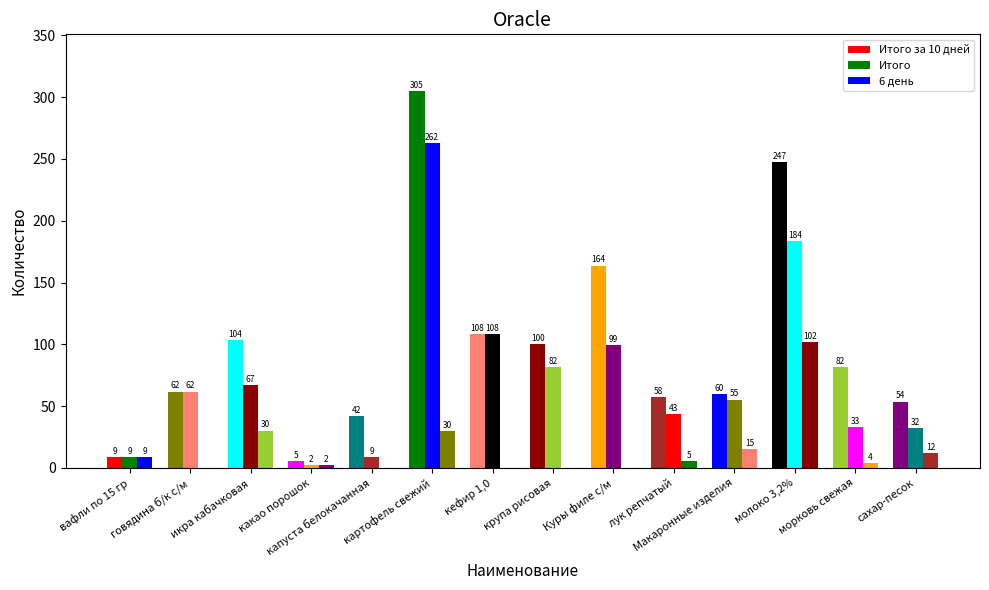

How many data points in Итого за 10 дней are above 81?

7